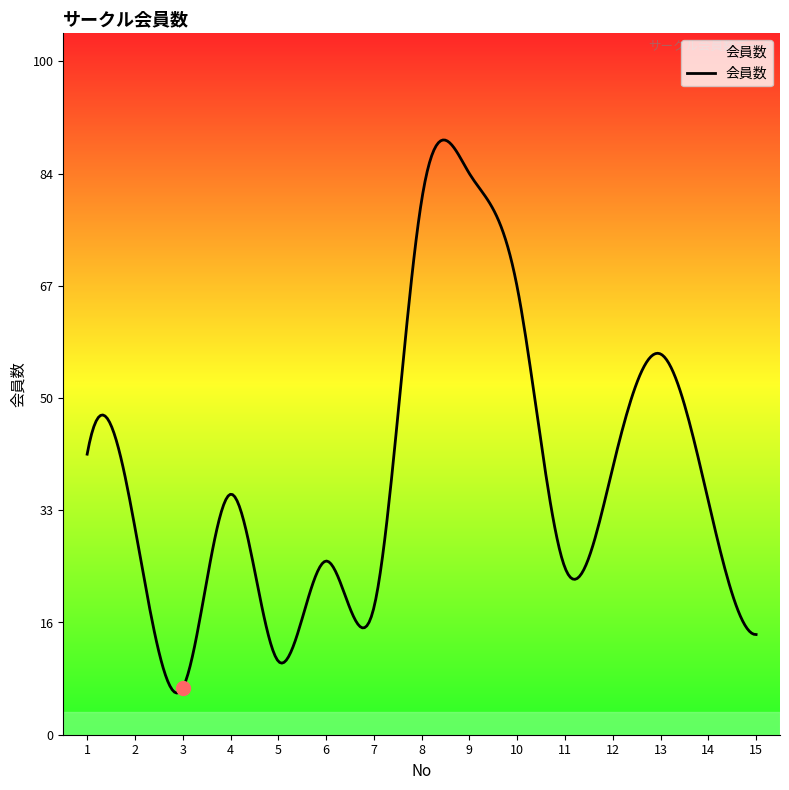

What is the greatest value displayed?

89.0